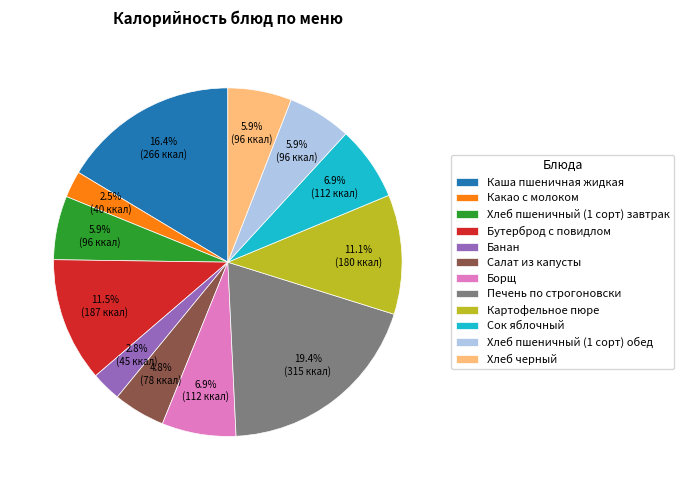

True or false: Банан accounts for 11% of the total.

False